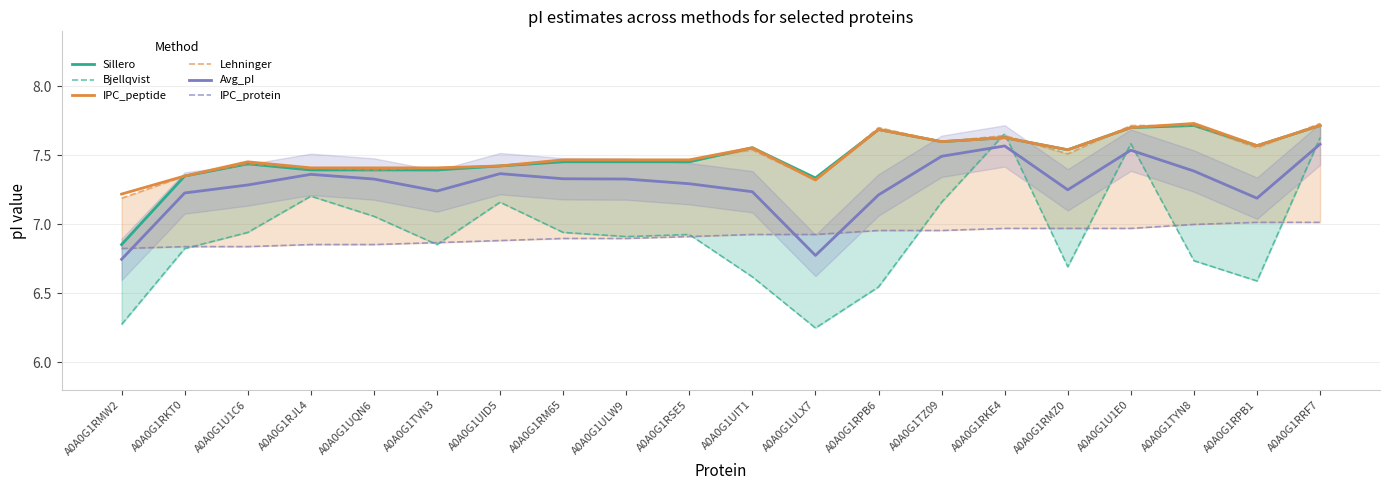

What is the sum of the IPC_protein values at A0A0G1RMZ0 and A0A0G1UQN6?

13.8